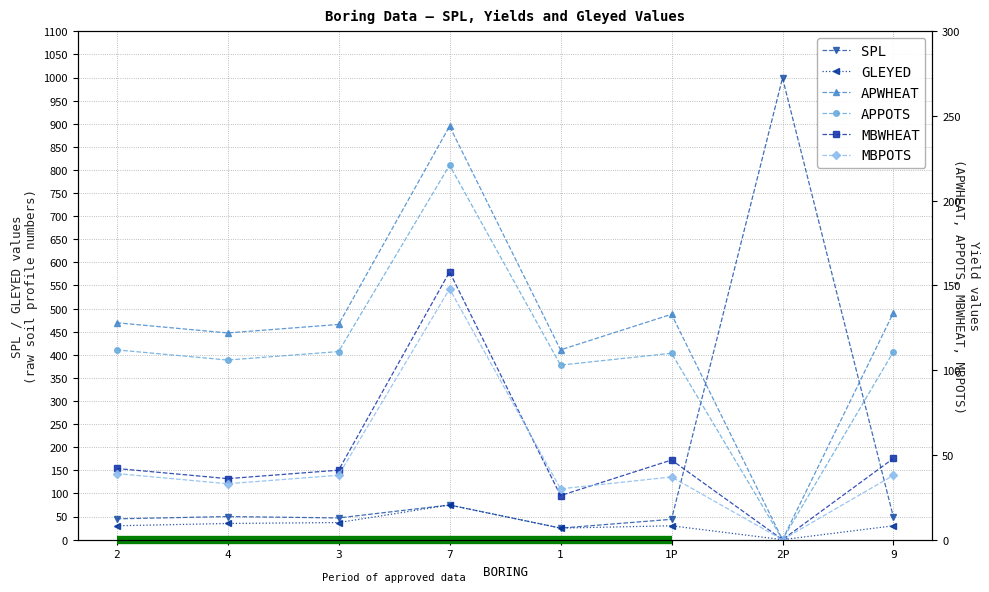

What are all the series names shown in the legend?

SPL, GLEYED, APWHEAT, APPOTS, MBWHEAT, MBPOTS